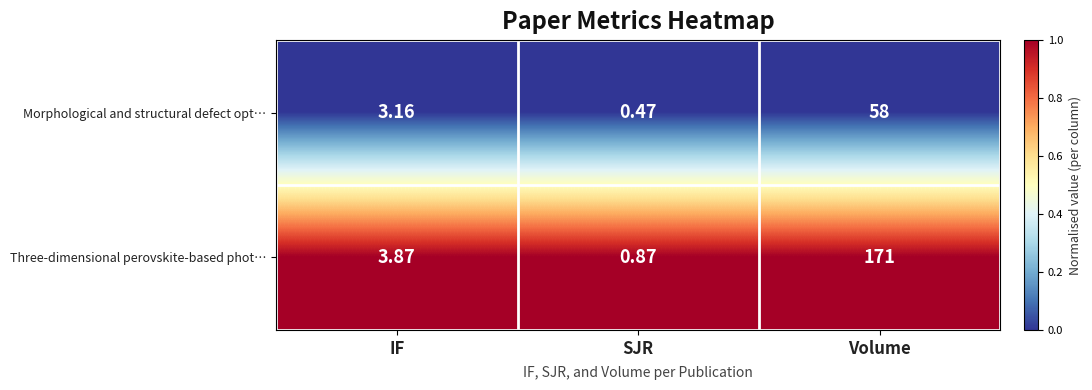

Which category has the lowest value in the Three-dimensional perovskite-based phot… series?

SJR